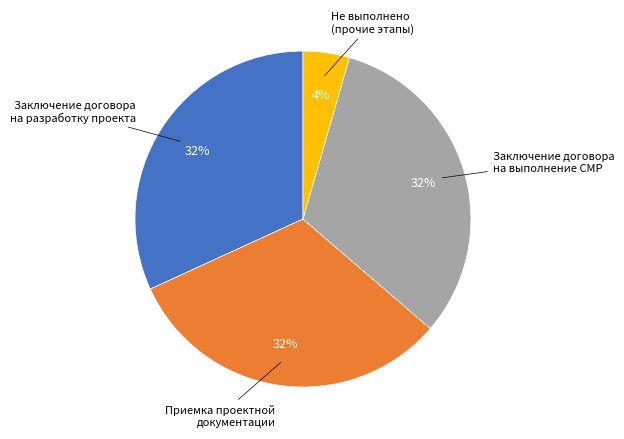

To the nearest percent, what is the average slice percentage?

25%